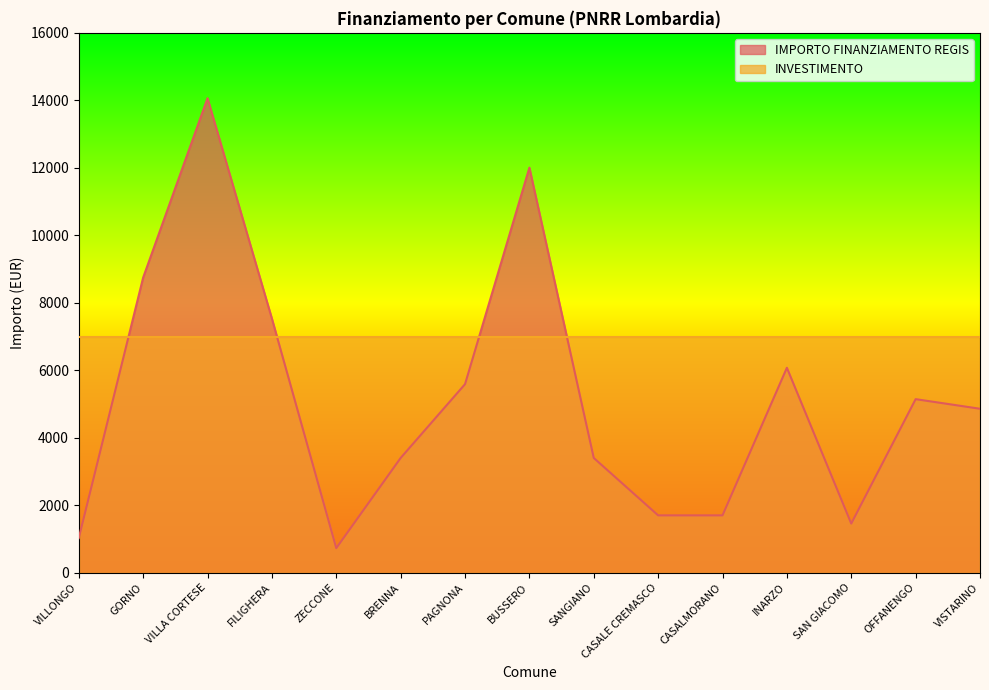

Where is the data nearest to the value 7396?

FILIGHERA